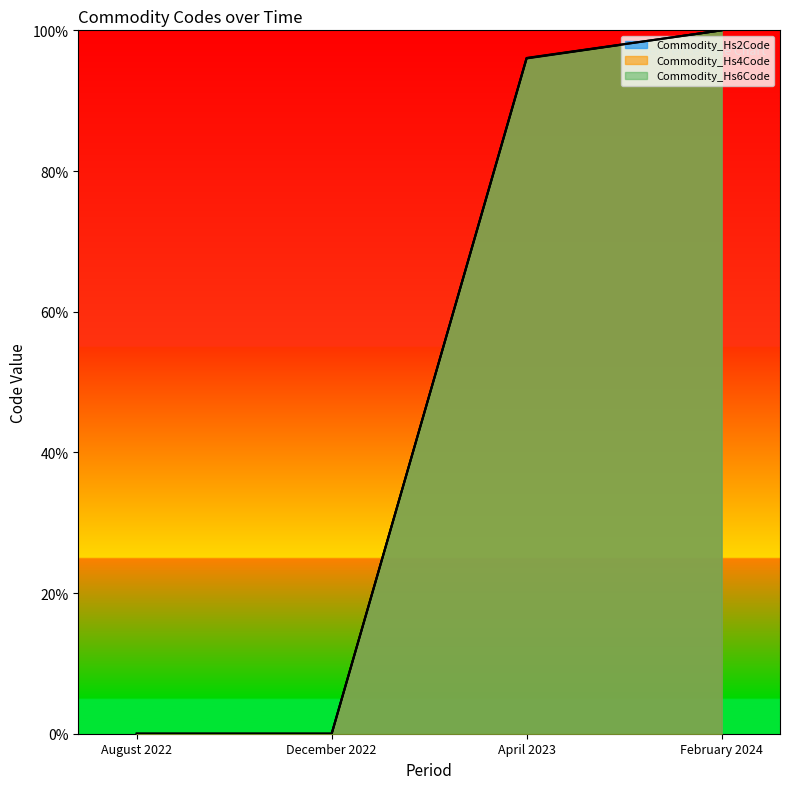

How many lines are shown in the chart?

3